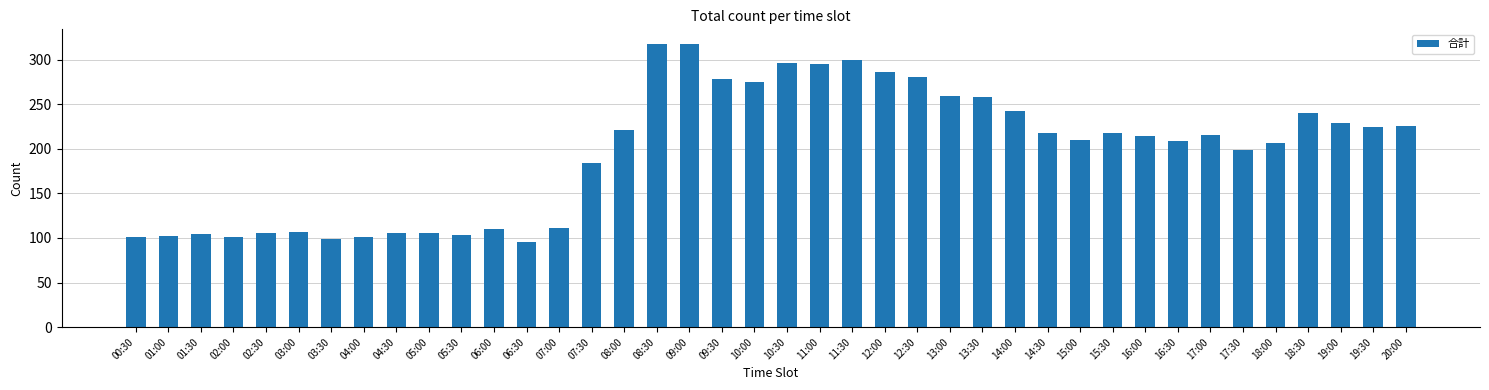

What is the sum of the values at 01:30 and 02:00?

205